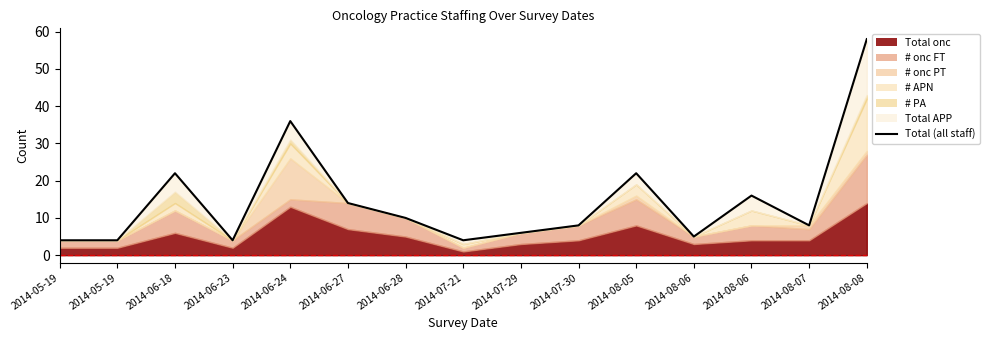

Where does the data first go above 8?

2014-06-18